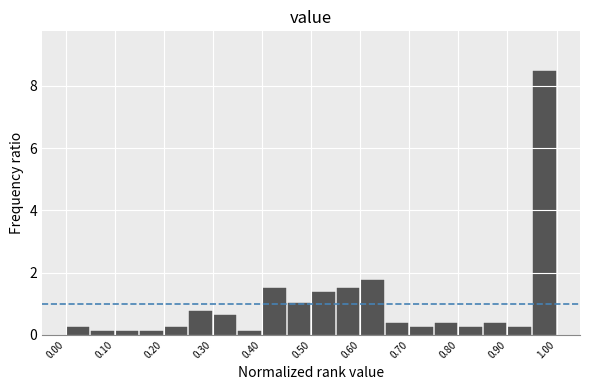

Reading left to right, transcribe this chart: for each bar, give the range it covers on the x-axis and its height. The values are not printed on the chart, so give them approximately, as read against the axis.

0.00 to 0.05: 0.2
0.05 to 0.10: under 0.2
0.10 to 0.15: under 0.2
0.15 to 0.20: under 0.2
0.20 to 0.25: 0.2
0.25 to 0.30: 0.8
0.30 to 0.35: 0.6
0.35 to 0.40: under 0.2
0.40 to 0.45: 1.6
0.45 to 0.50: 1.0
0.50 to 0.55: 1.4
0.55 to 0.60: 1.6
0.60 to 0.65: 1.8
0.65 to 0.70: 0.4
0.70 to 0.75: 0.2
0.75 to 0.80: 0.4
0.80 to 0.85: 0.2
0.85 to 0.90: 0.4
0.90 to 0.95: 0.2
0.95 to 1.00: 8.4